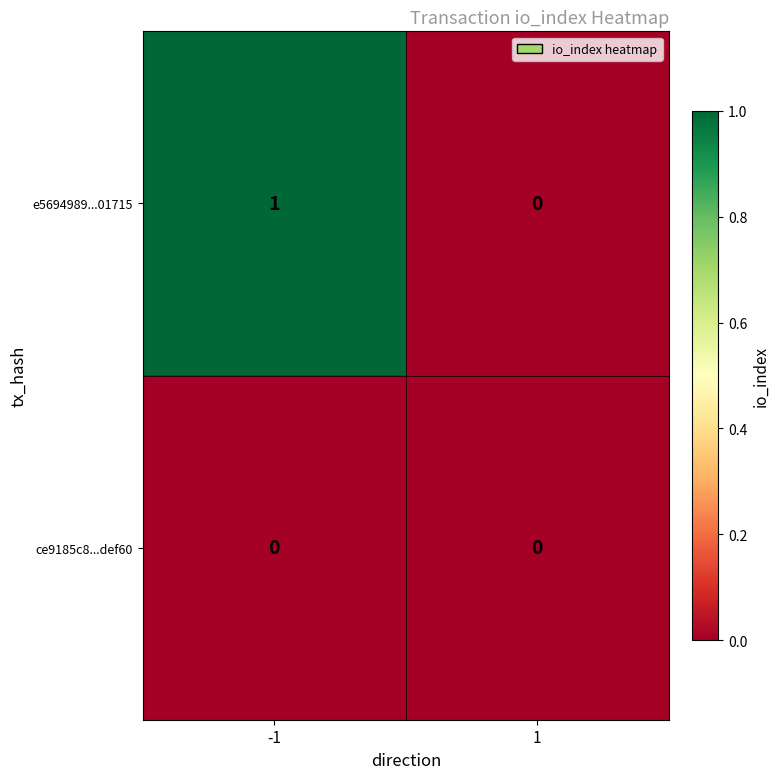

At which category is the sum across all series the highest?

-1